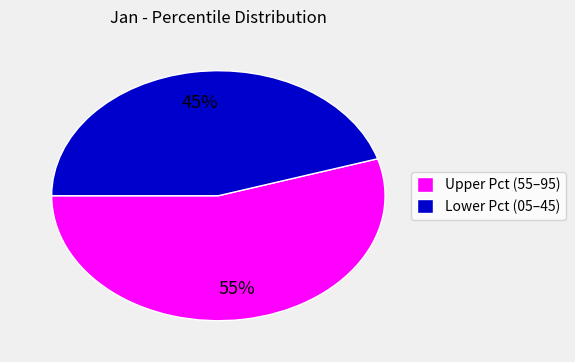

Is there any slice that represents more than half of the pie?

Yes